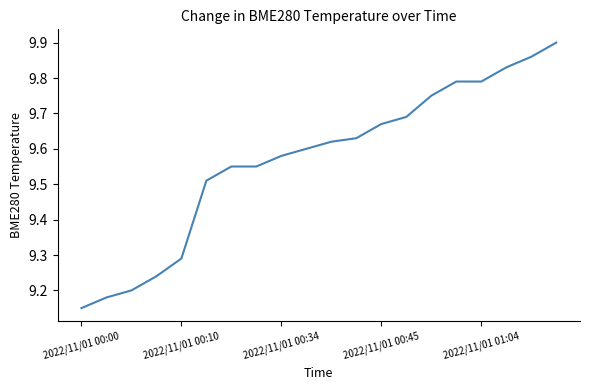

What is the average value?

9.6